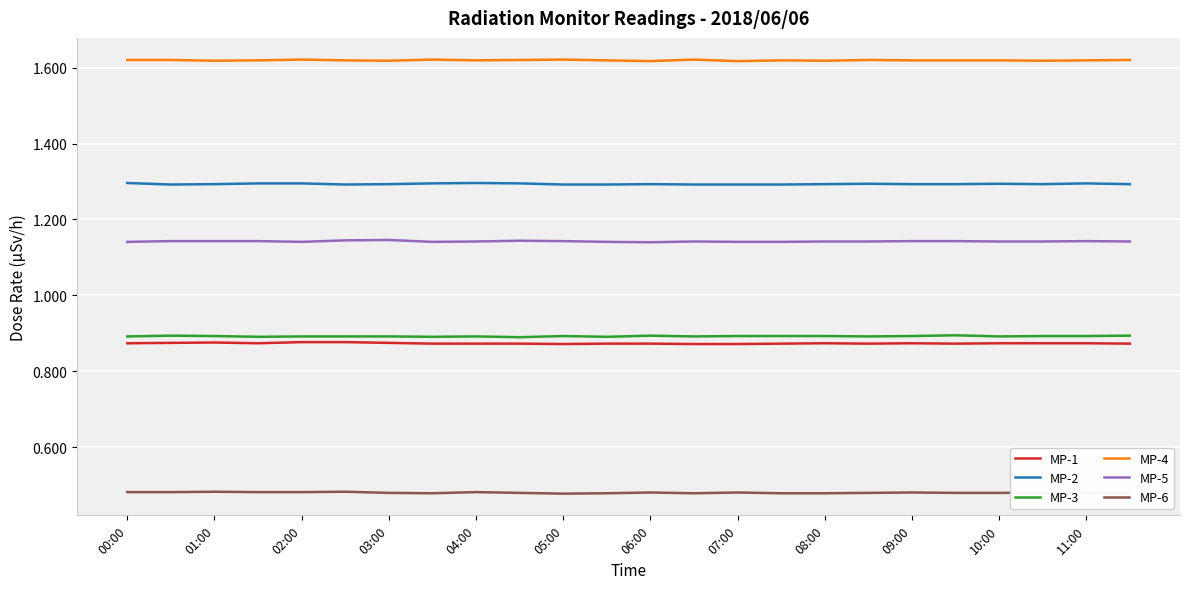

What is the minimum value for MP-2?

1.3